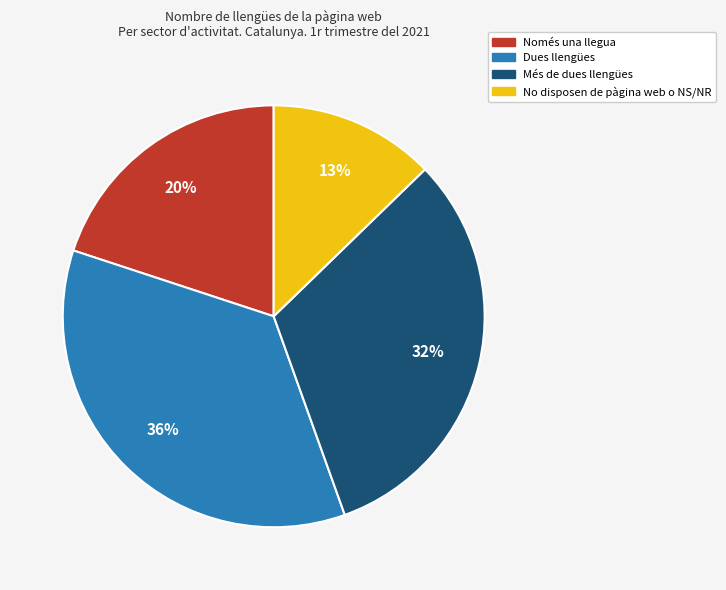

To the nearest percent, what is the difference between the largest and smallest slice percentages?

23%